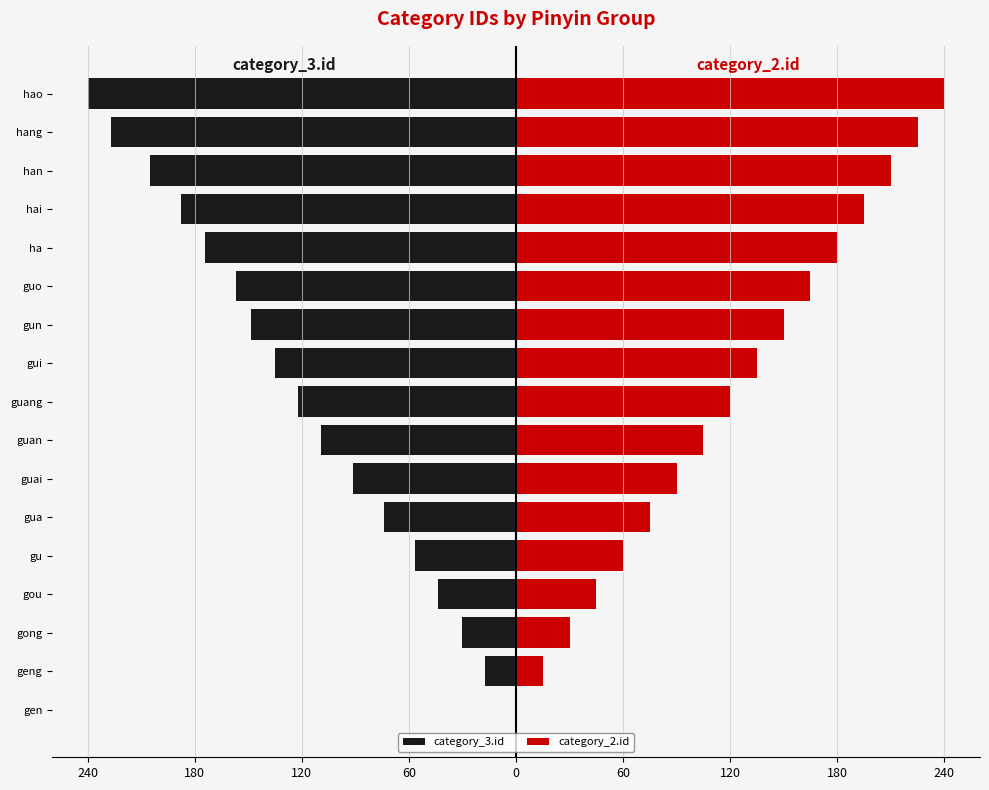

What is the maximum value shown in the chart?

240.0